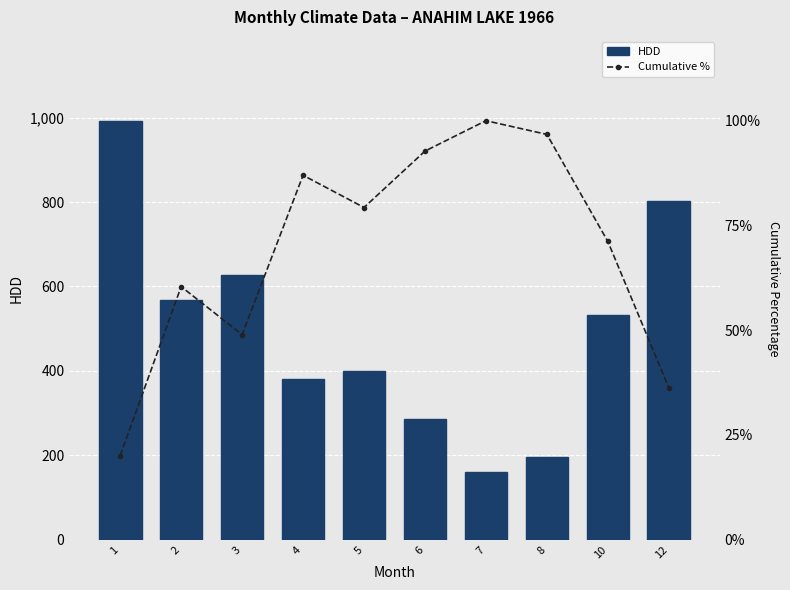

What is the difference between the HDD values at 4 and 12?

421.1